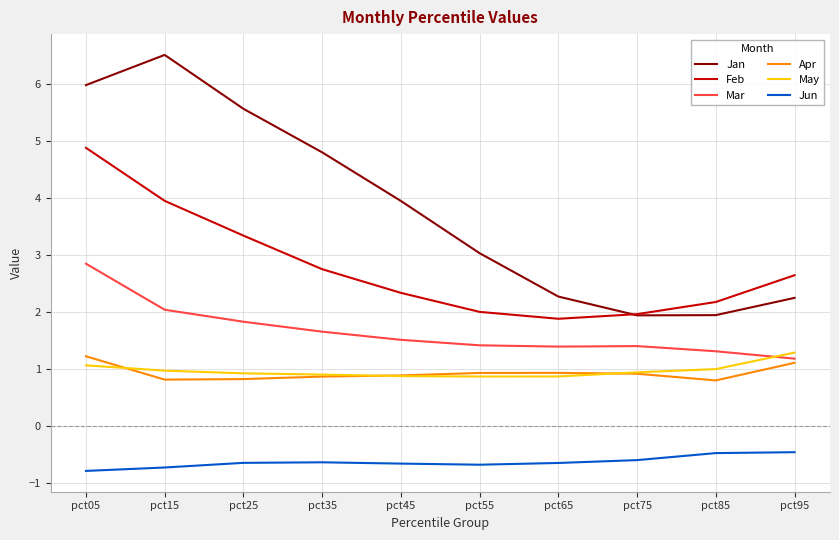

Which series has the largest range (max minus min)?

Jan